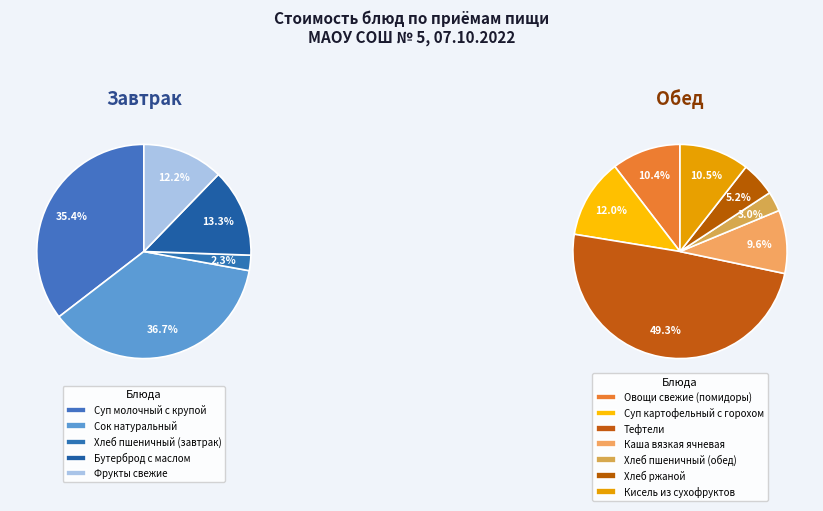

How many segments does this pie chart have?

12